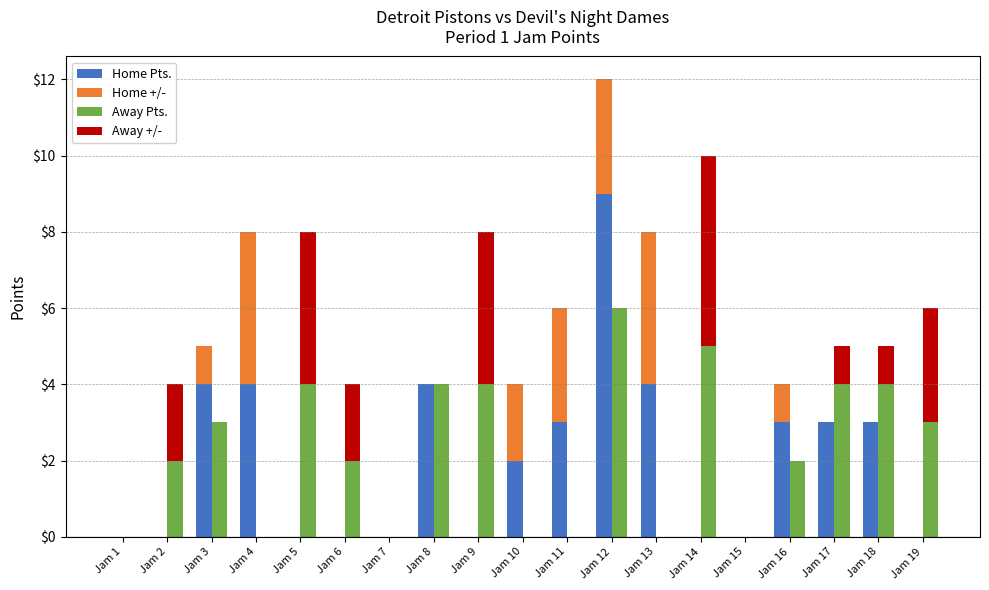

What are all the series names shown in the legend?

Home Pts., Home +/-, Away Pts., Away +/-